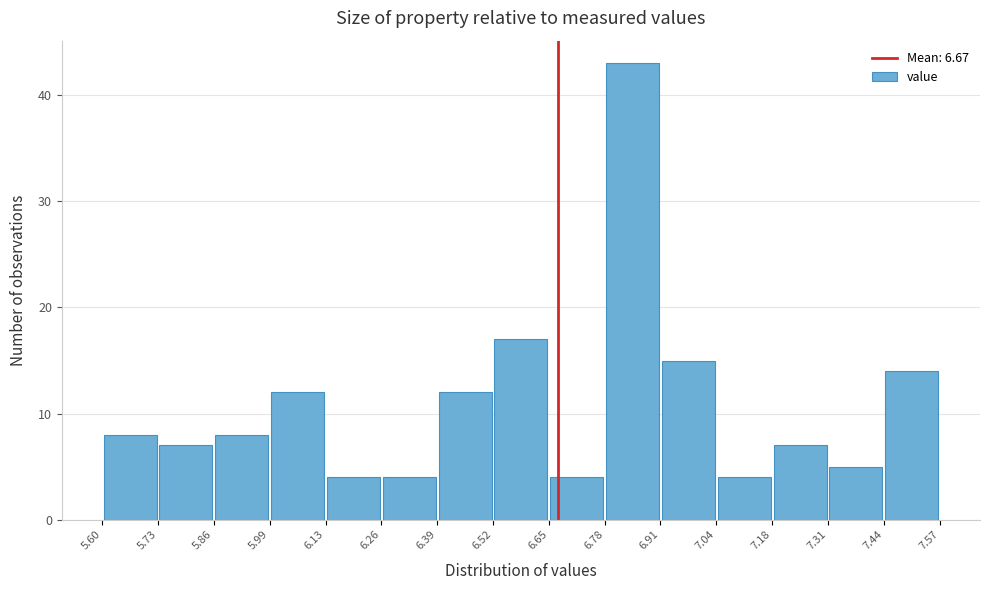

Over which range of the x-axis is the bar tallest?

6.78 to 6.91